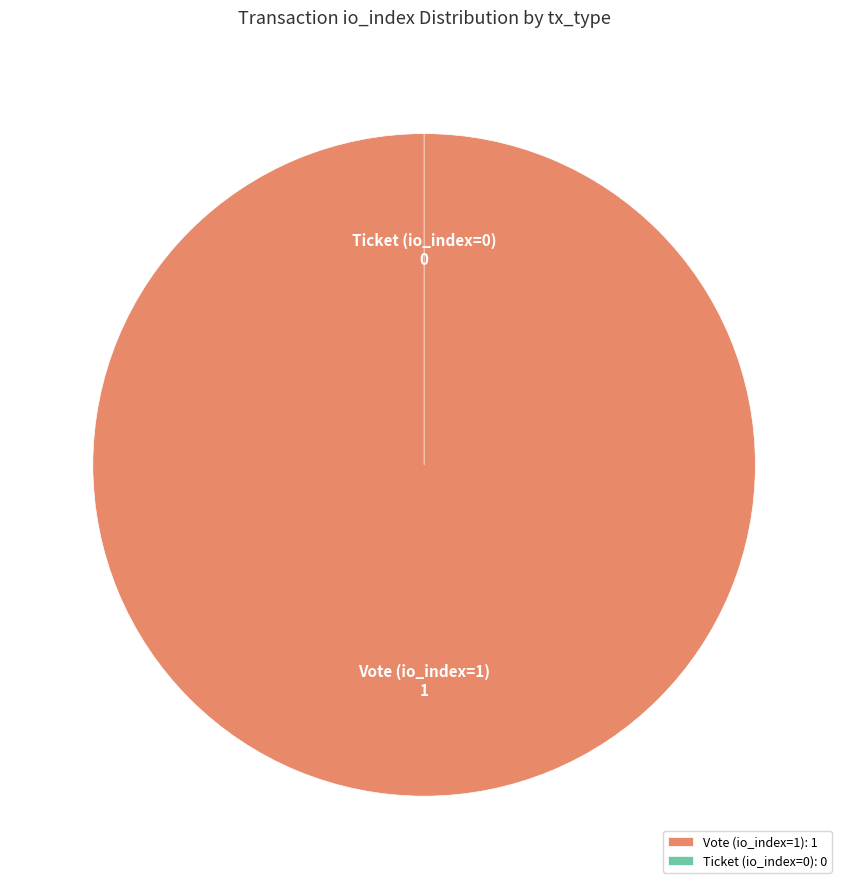

Do Ticket (io_index=0) and Vote (io_index=1) together represent more than half of the pie?

Yes